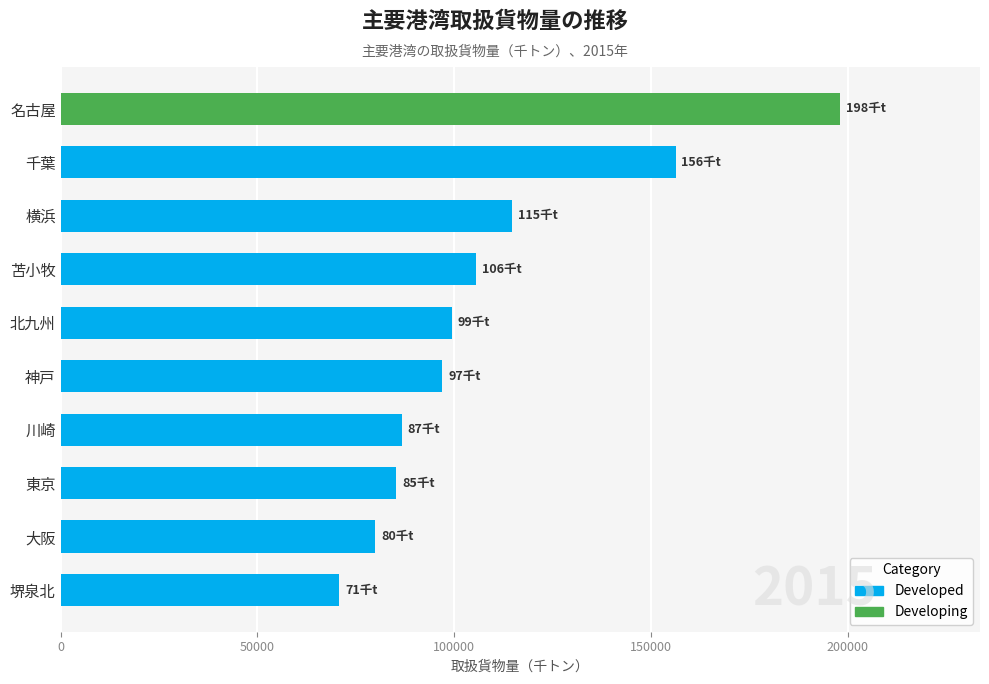

How many bars are there in total?

10